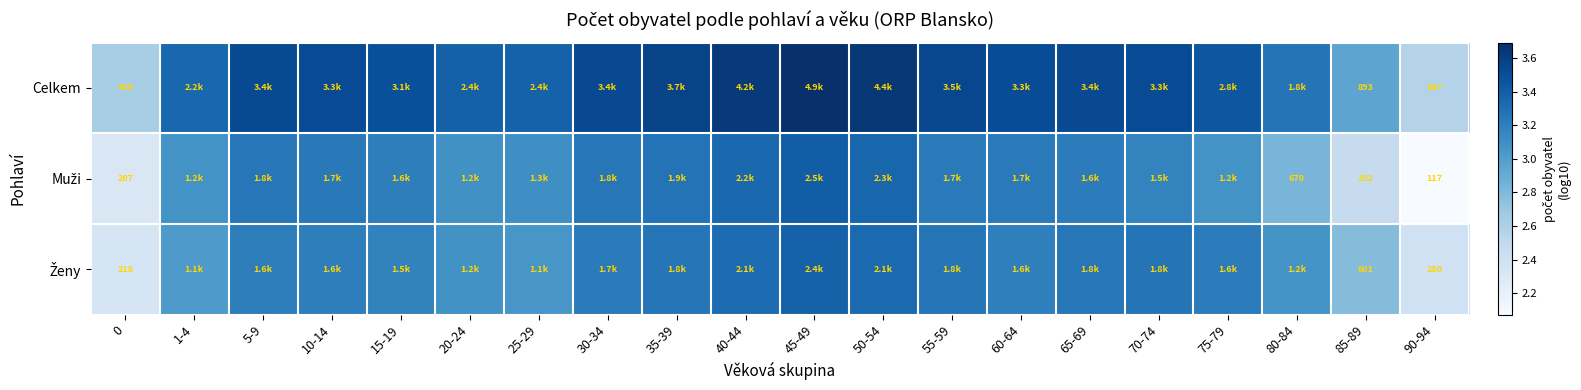

At which label does Celkem reach its minimum?

90-94